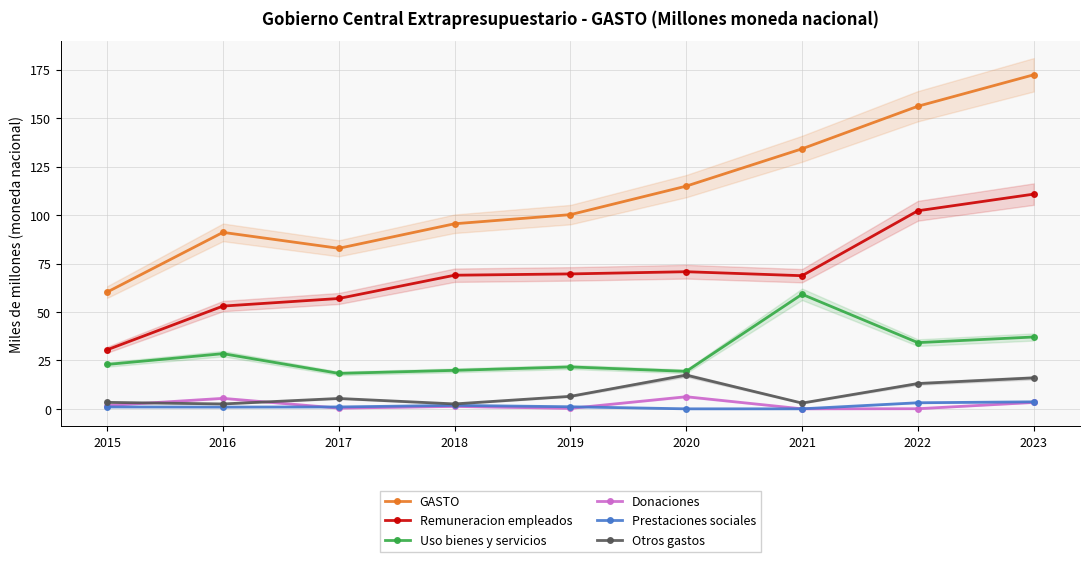

Rank the series by their maximum value, from highest to lowest.

GASTO, Remuneracion empleados, Uso bienes y servicios, Otros gastos, Donaciones, Prestaciones sociales